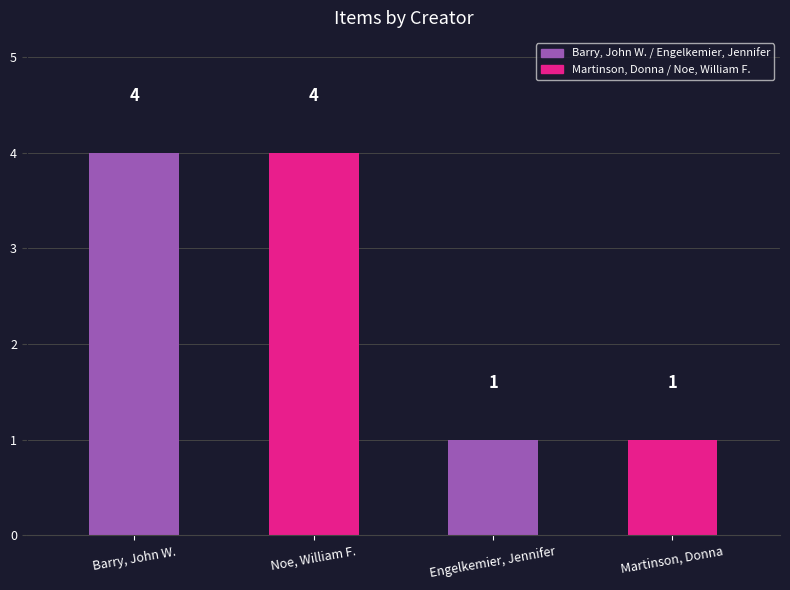

Reading left to right, extract all data points from this chart.

Barry, John W.=4	Noe, William F.=4	Engelkemier, Jennifer=1	Martinson, Donna=1